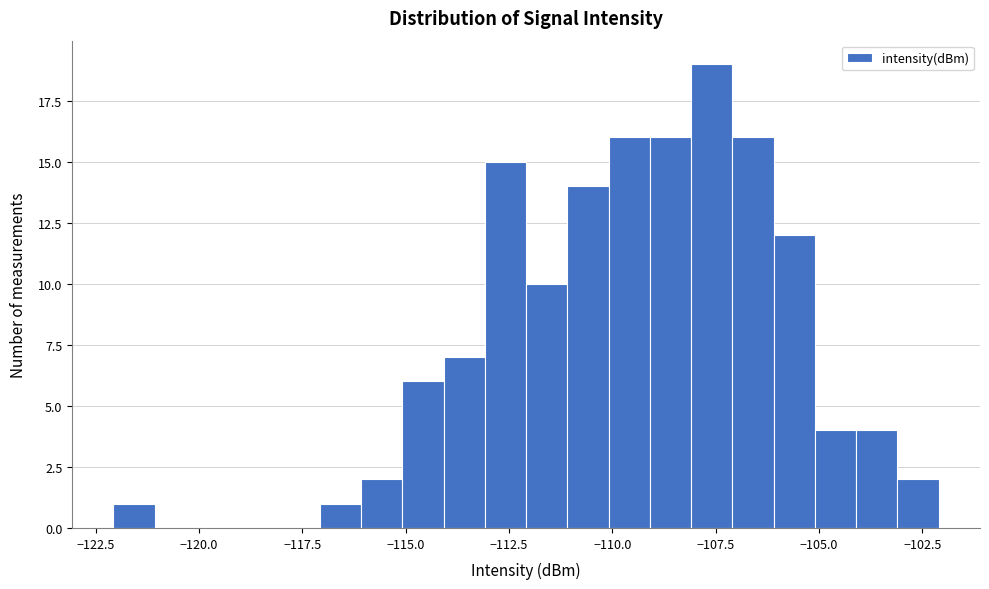

Around what value on the x-axis is the tallest bar? Give the approximate position of its centre, as read against the axis.

-107.5